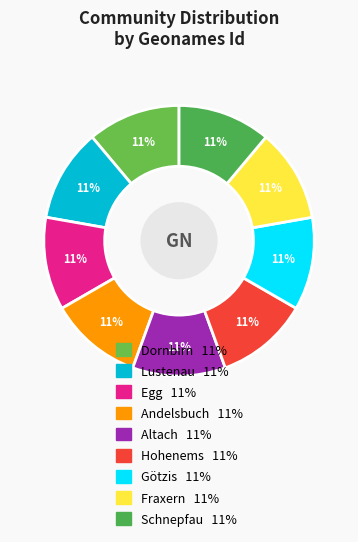

Does Altach represent more than half of the total?

No